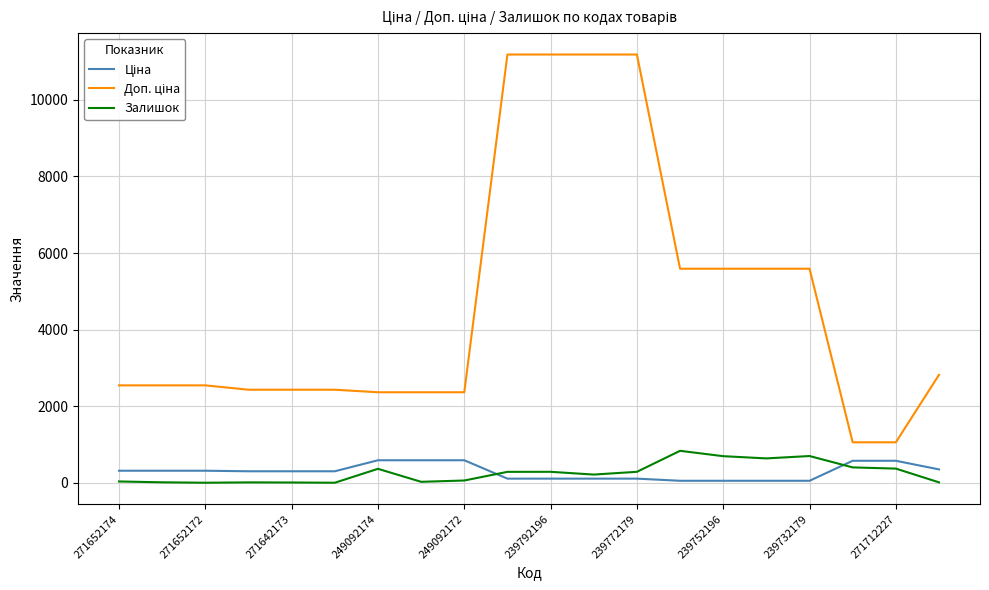

Is this an area chart (filled region under the line)?

No